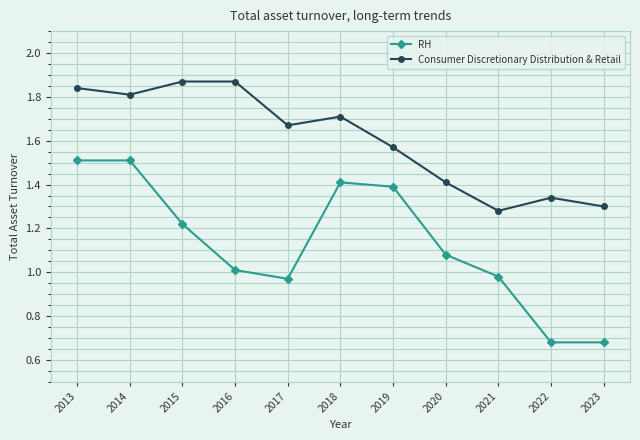

True or false: Consumer Discretionary Distribution & Retail has a value of 1.3 at 2022.

True